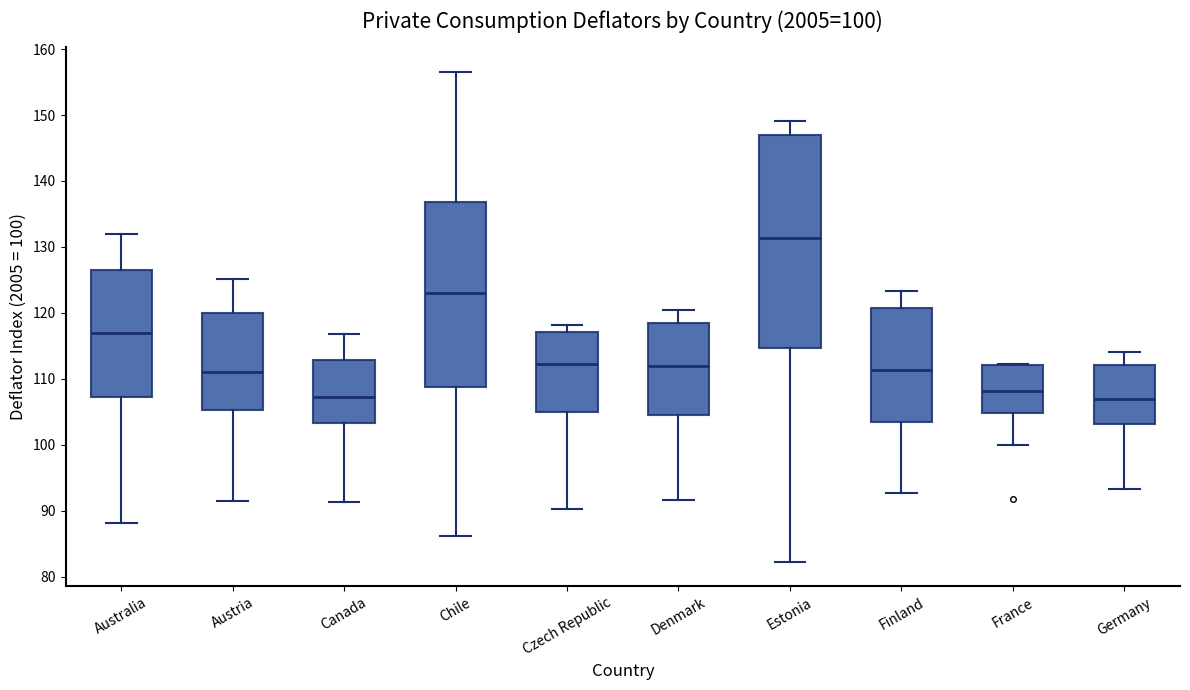

Comparing the boxes themselves (not the whiskers), which one is the tallest?

Estonia